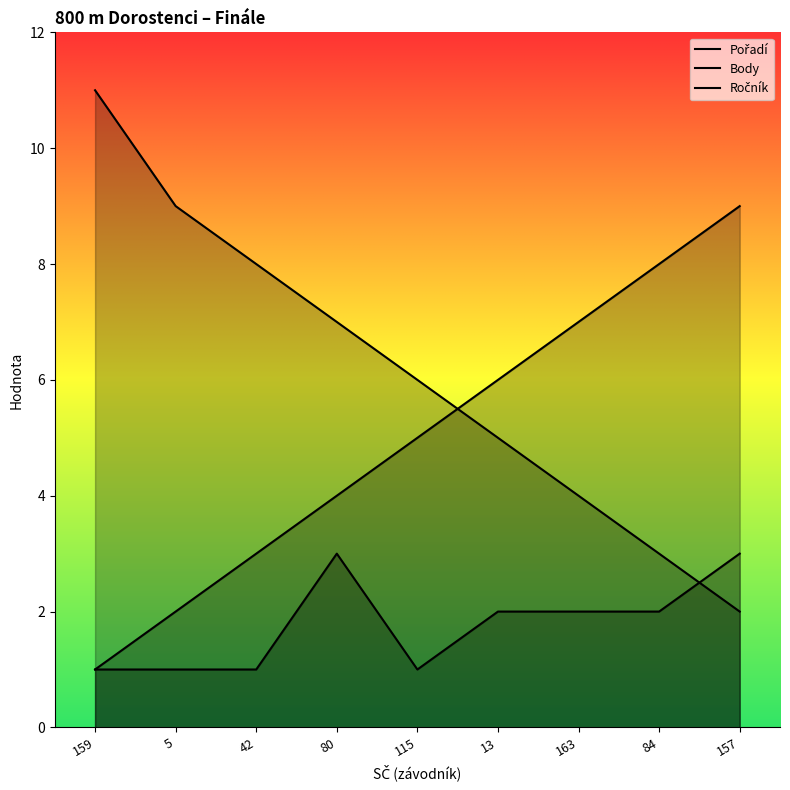

How many times do Body and Ročník cross each other?

1